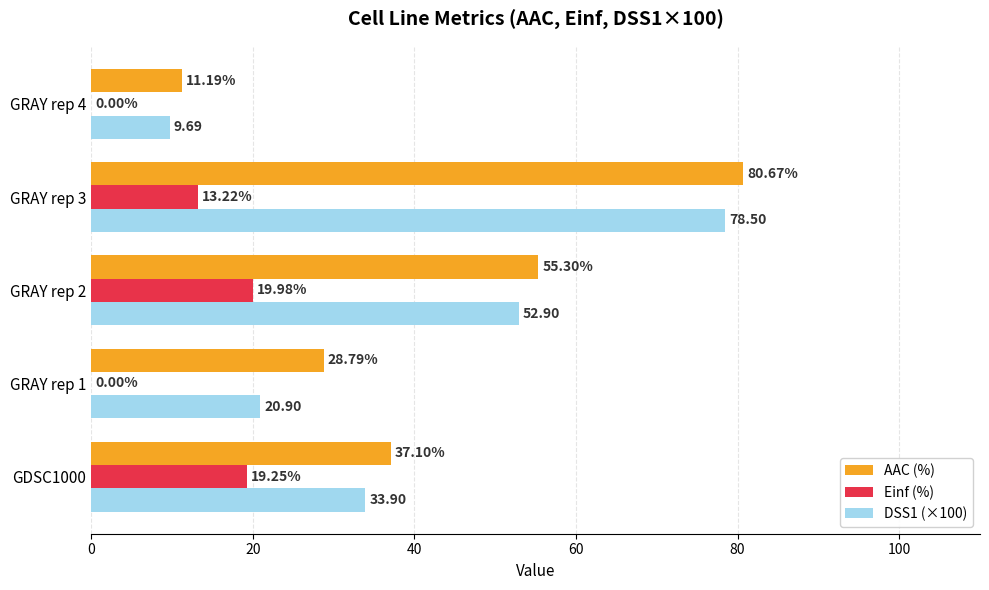

At which category is the sum across all series the highest?

GRAY rep 3